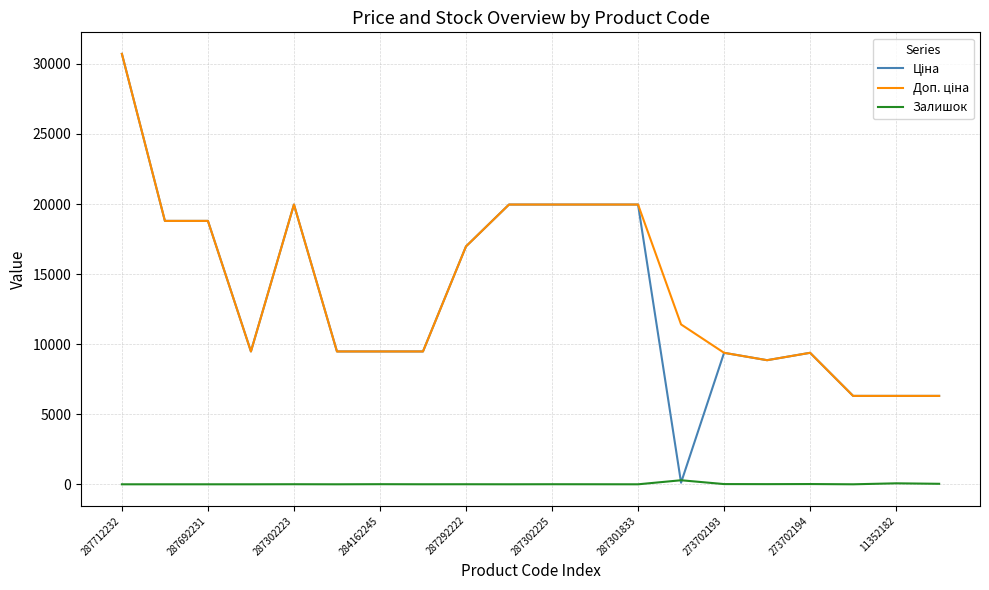

How many lines are shown in the chart?

3